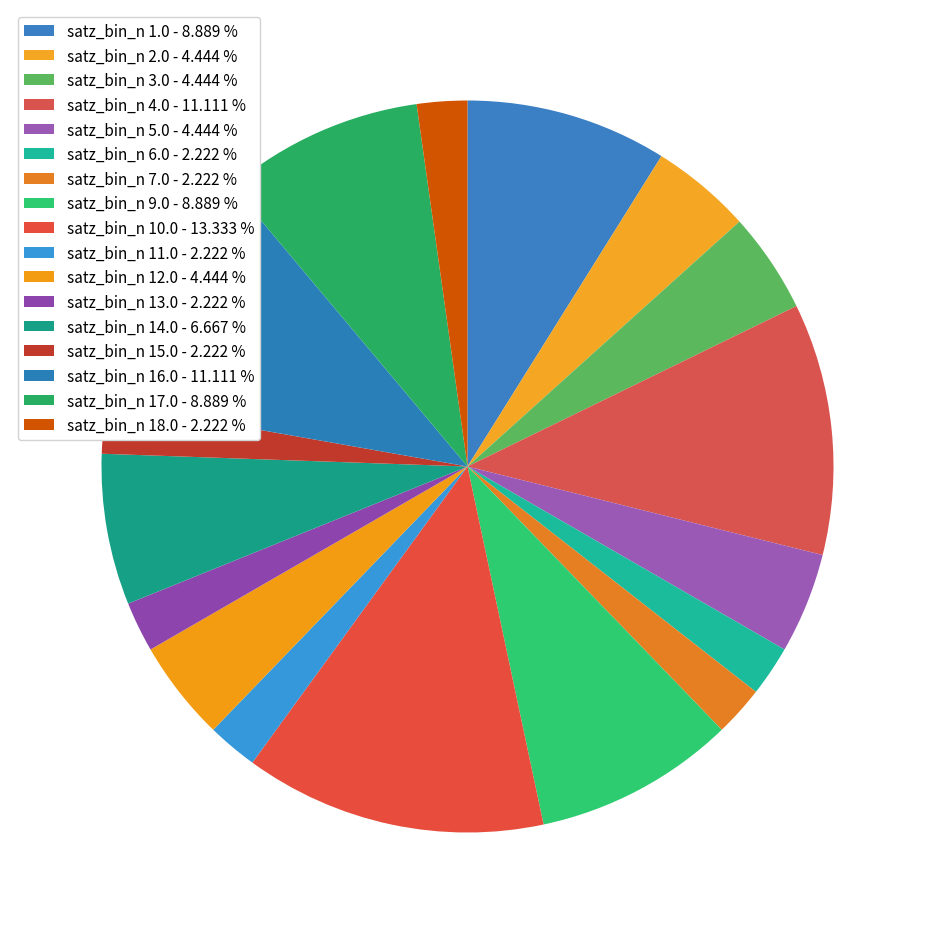

How many segments does this pie chart have?

17